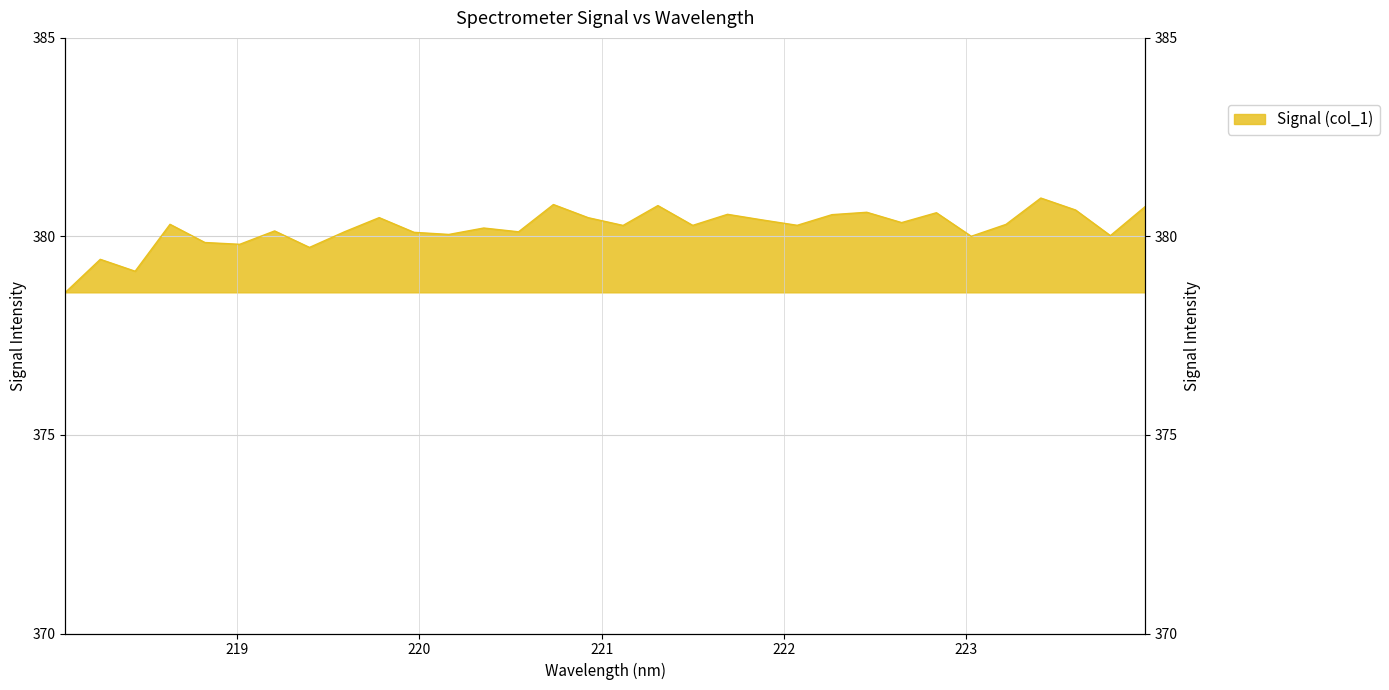

What is the difference between the maximum and minimum values?

2.4